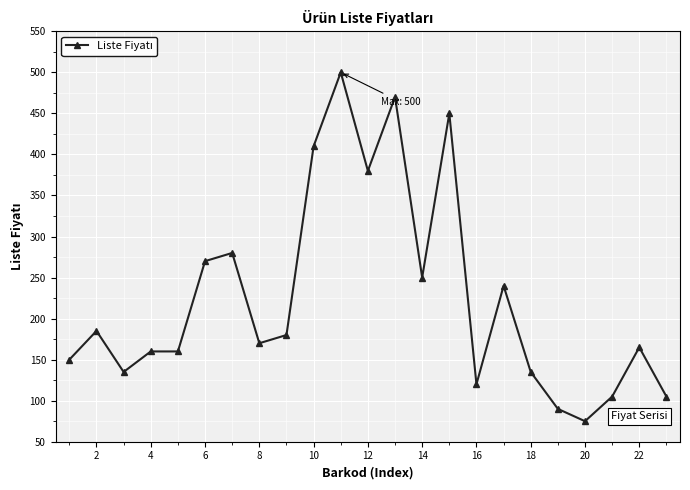

What is the value of the 22nd point from the left?

165